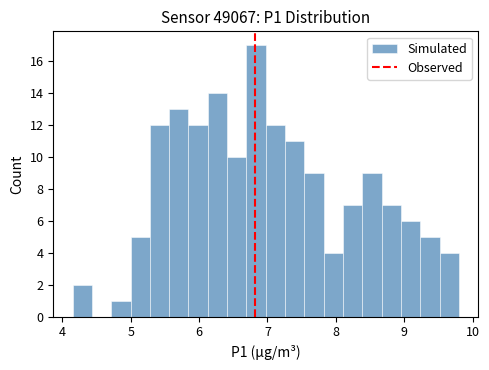

Read against the x-axis, roughly where is the centre of the tallest bar?

6.8